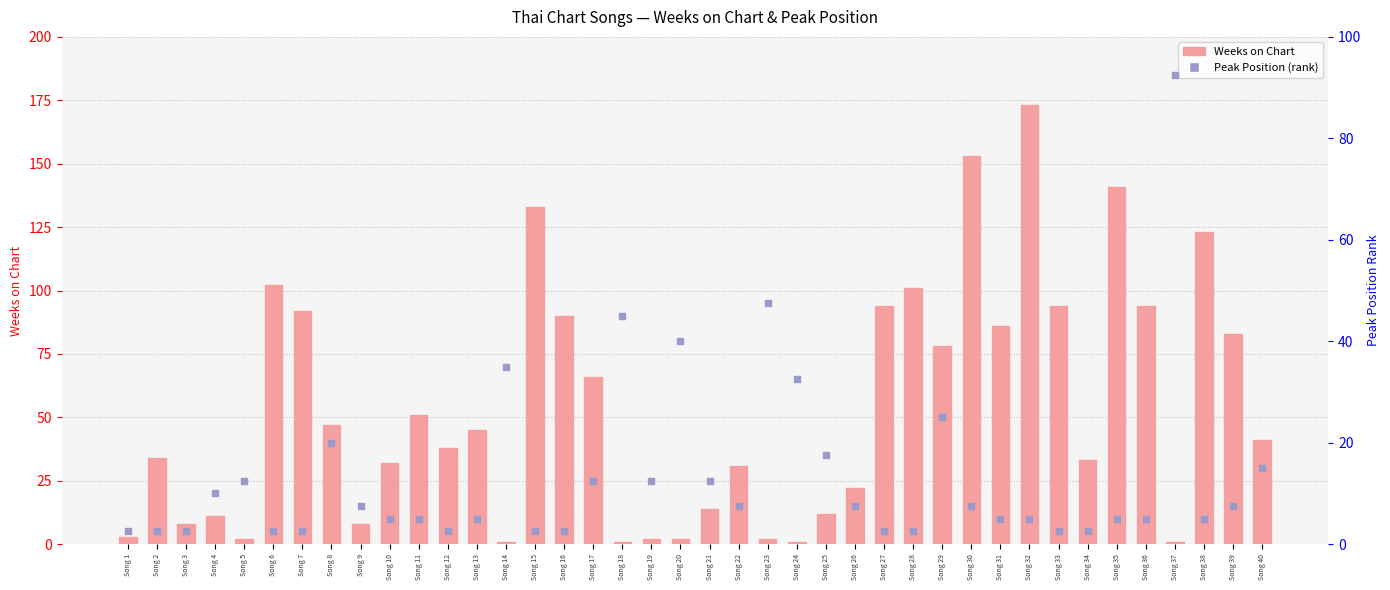

Which series has the largest Y range (max minus min)?

Weeks on Chart